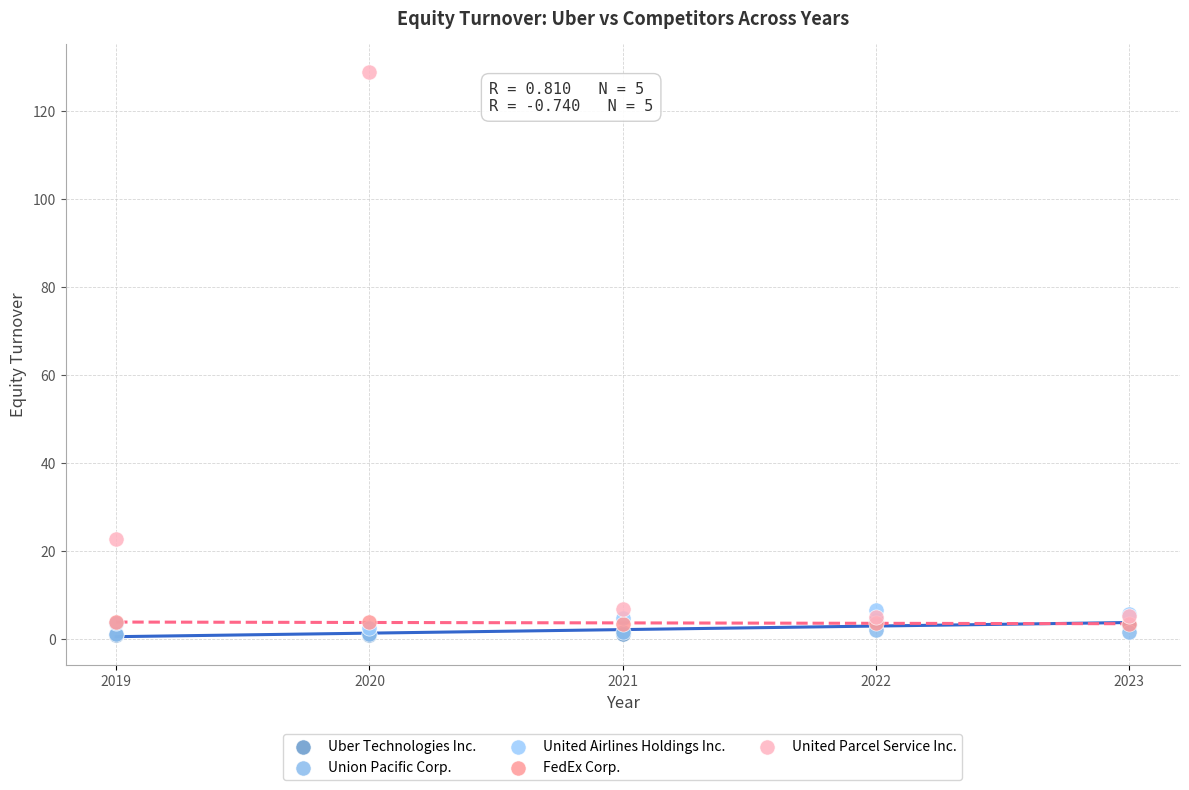

In the United Parcel Service Inc. series, what Y value is closest to 66?

22.7